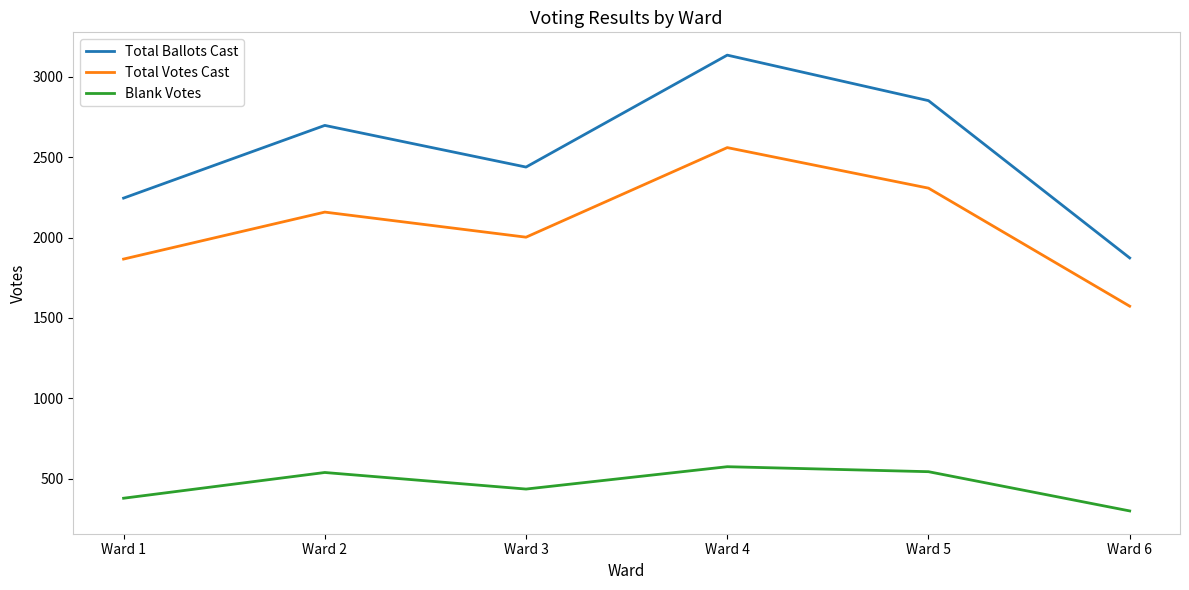

Which series has the largest total across all categories?

Total Ballots Cast